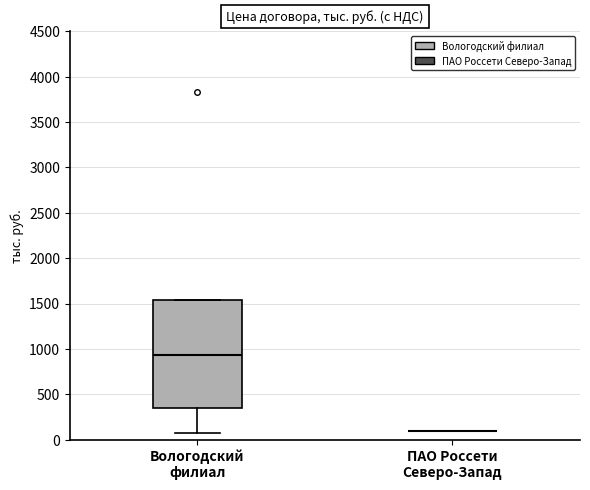

Reading left to right, read every box against the y-axis: the position of its median line, the range the box covers, and the ends of its whiskers. The values are not printed on the chart, so give them approximately, as read against the axis.

Вологодский филиал: median 950, box 350 to 1550, whiskers 50 to 1550
ПАО Россети Северо-Запад: box collapsed to a line at 100, whiskers 100 to 100